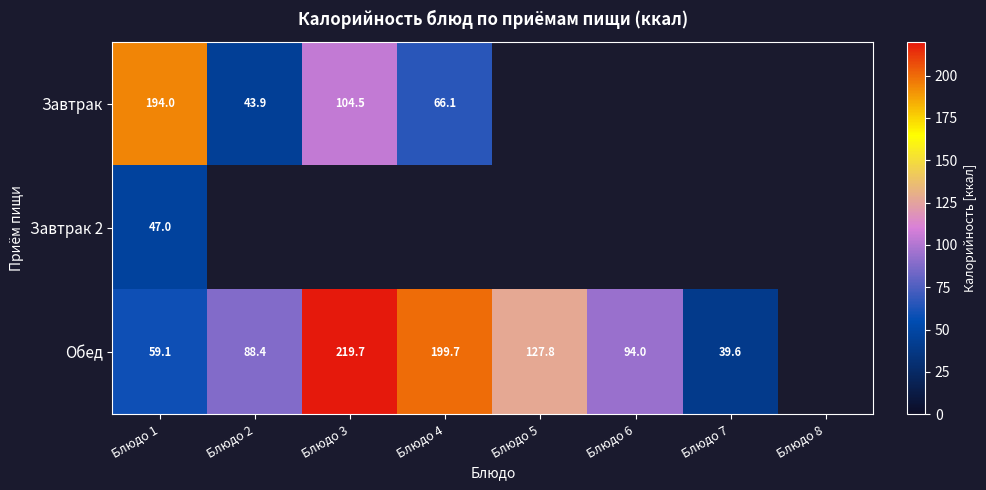

At which category does the chart reach its peak across all series?

Блюдо 3